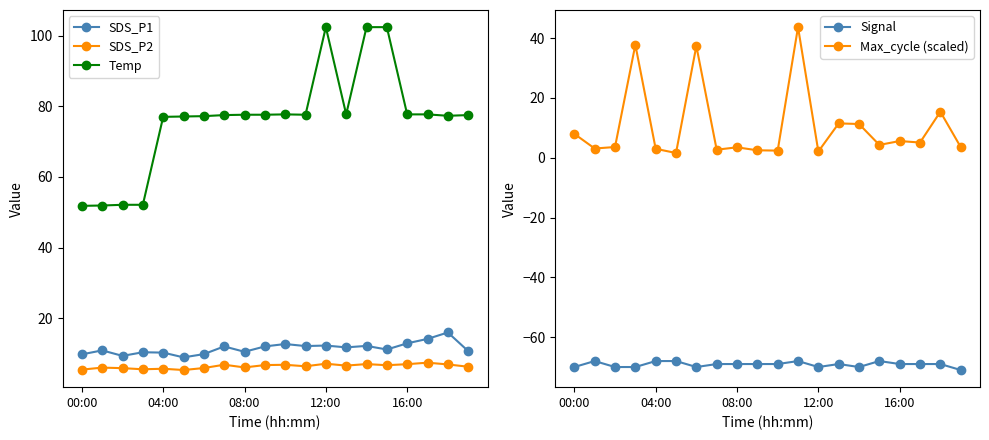

What position from the left is 17?

18